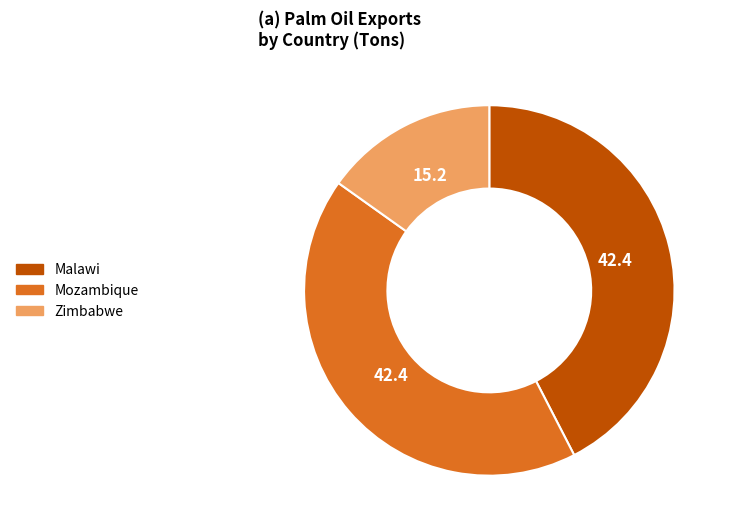

Is there a majority slice in this chart?

No